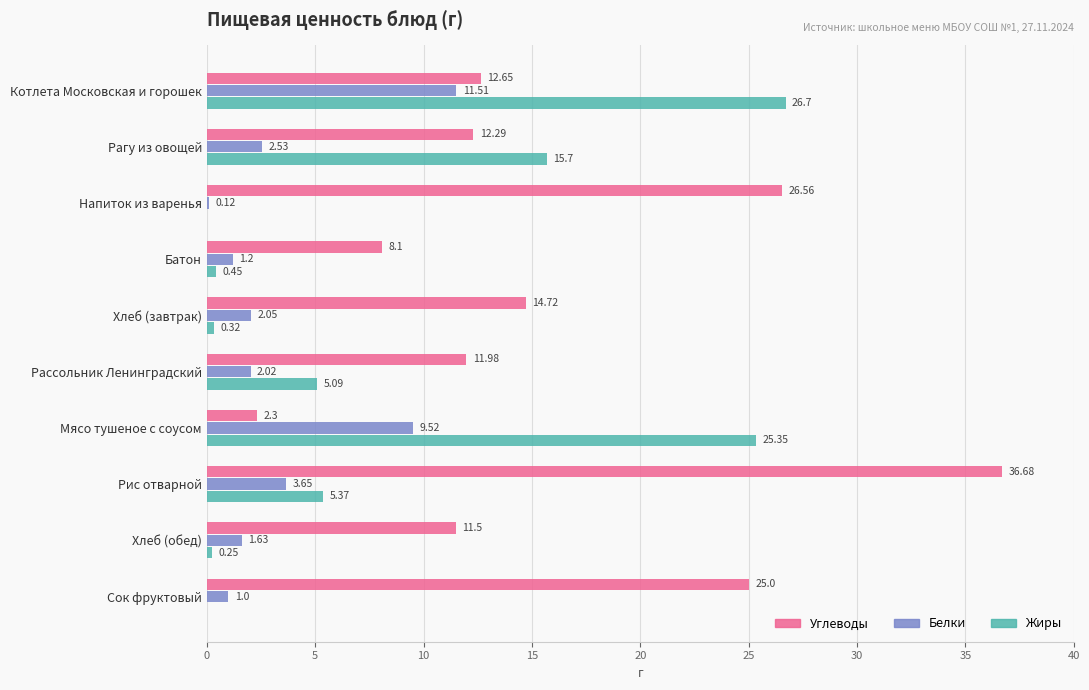

At which label is Жиры closest to 13?

Рагу из овощей